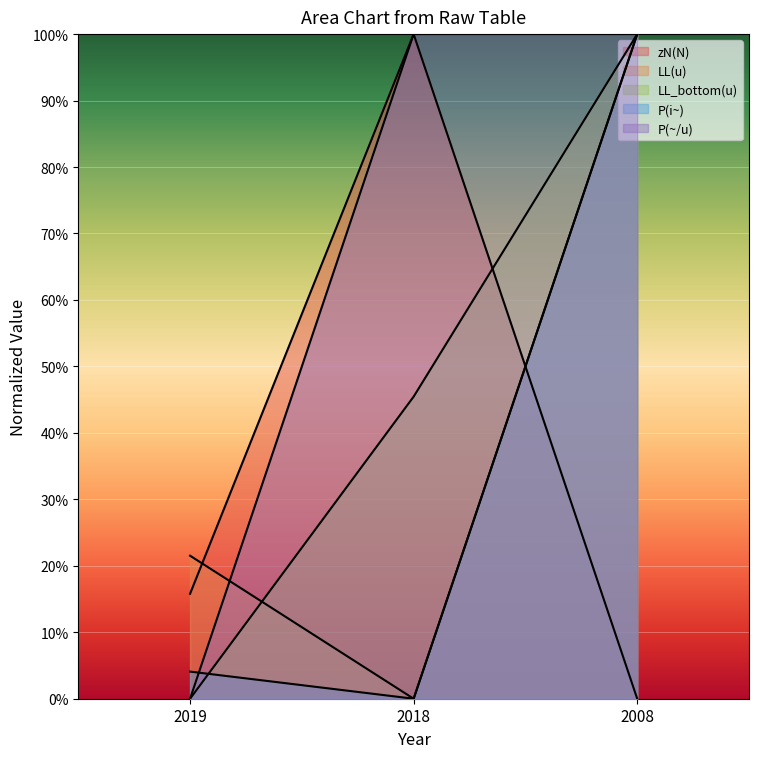

Is it true that zN(N) equals 0.0 at 2008?

True